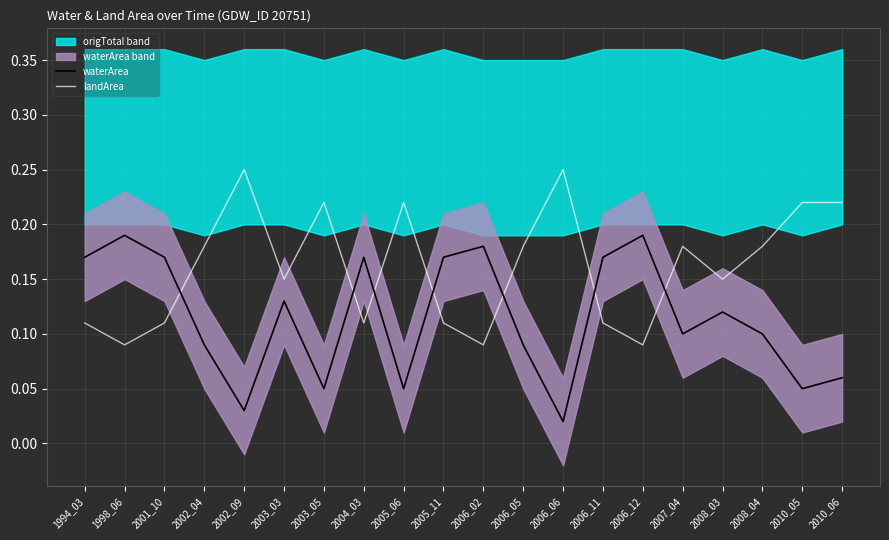

True or false: waterArea and landArea intersect in this chart.

True